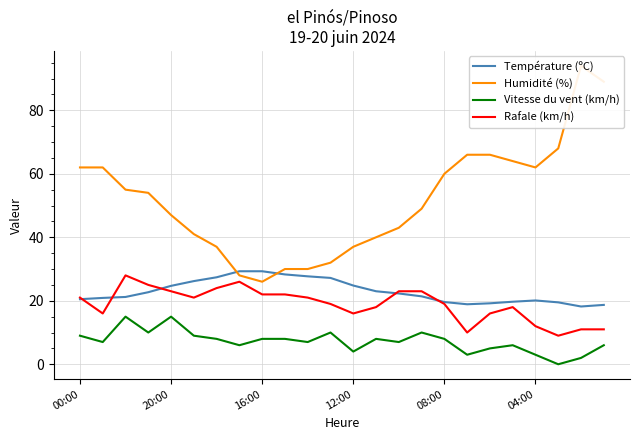

Which series has the widest spread of values?

Humidité (%)